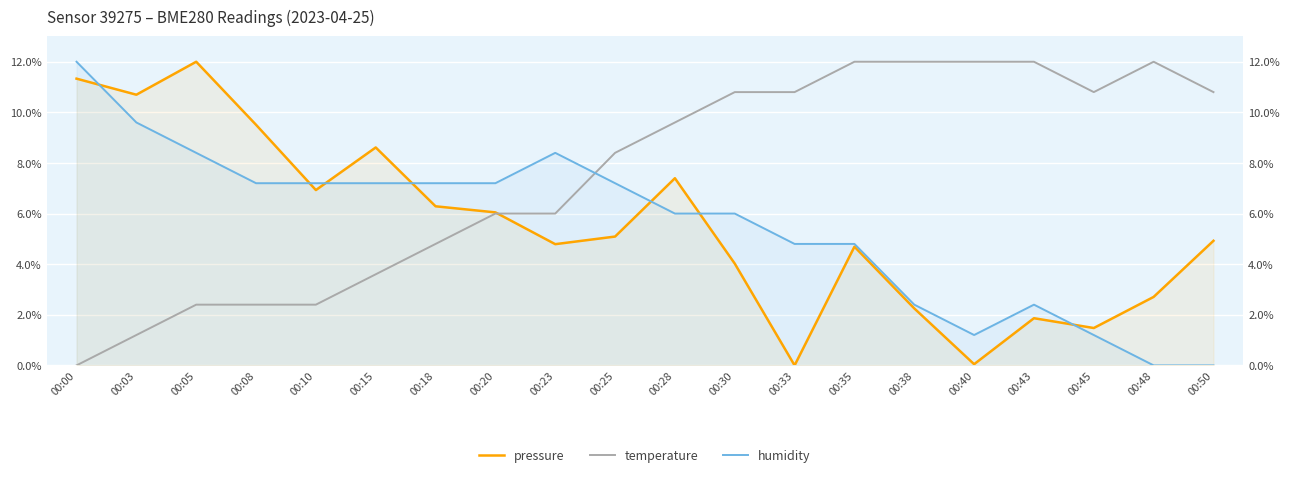

Count the number of categories in the chart.

20